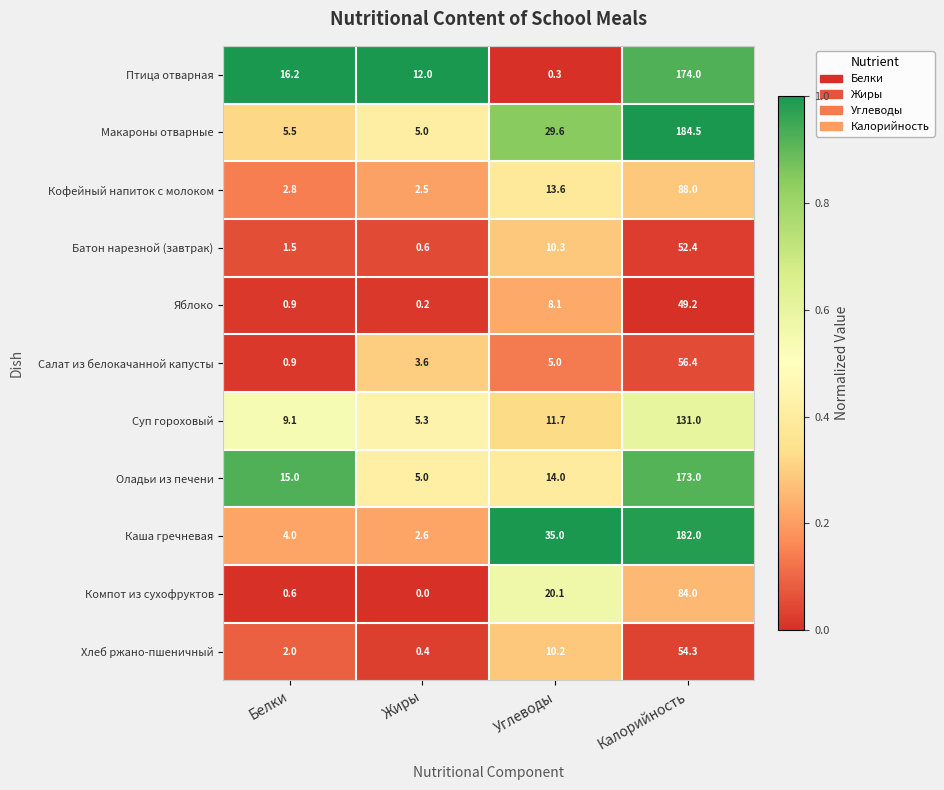

At which category is the sum across all series the highest?

Калорийность